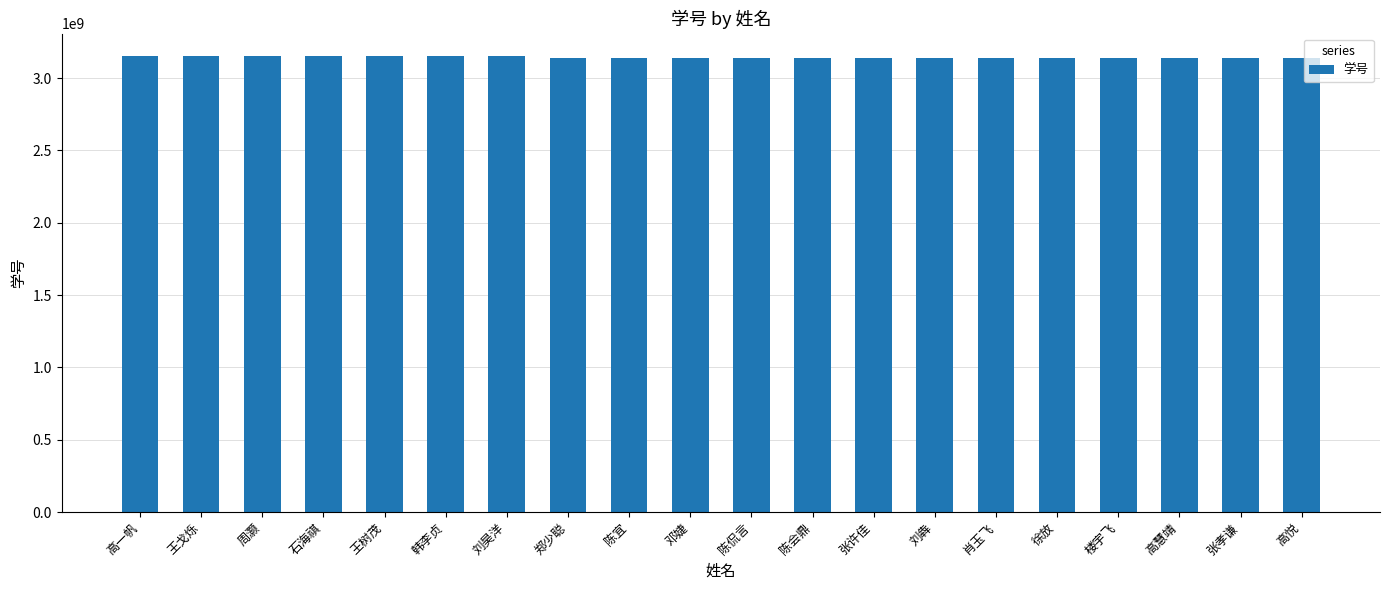

What is the ratio of the value at 张孝谦 to the value at 王戈烁?

1.0